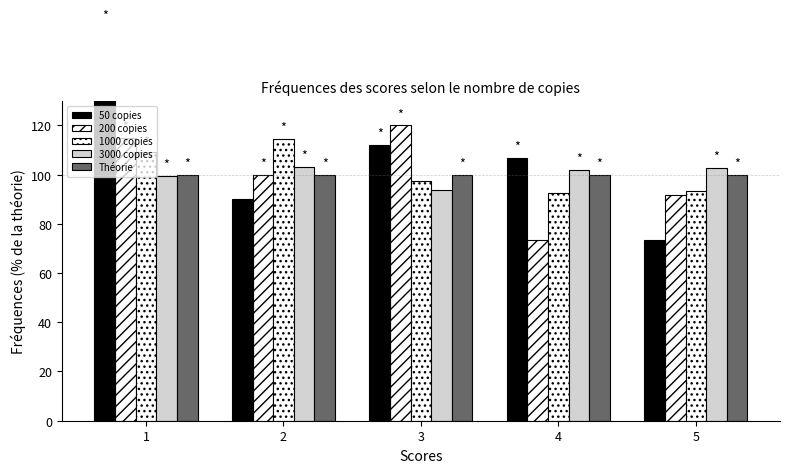

Between 1 and 3, which series saw the biggest shift?

50 copies